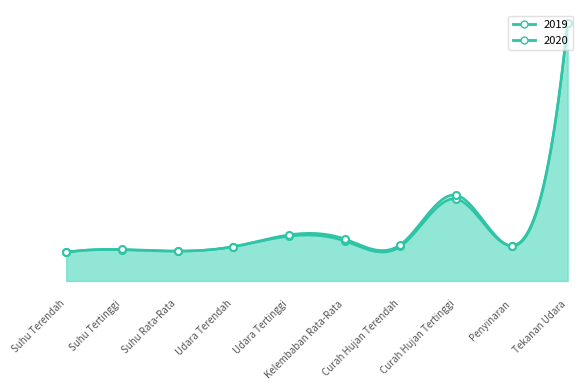

At which category is the sum across all series the highest?

Tekanan Udara